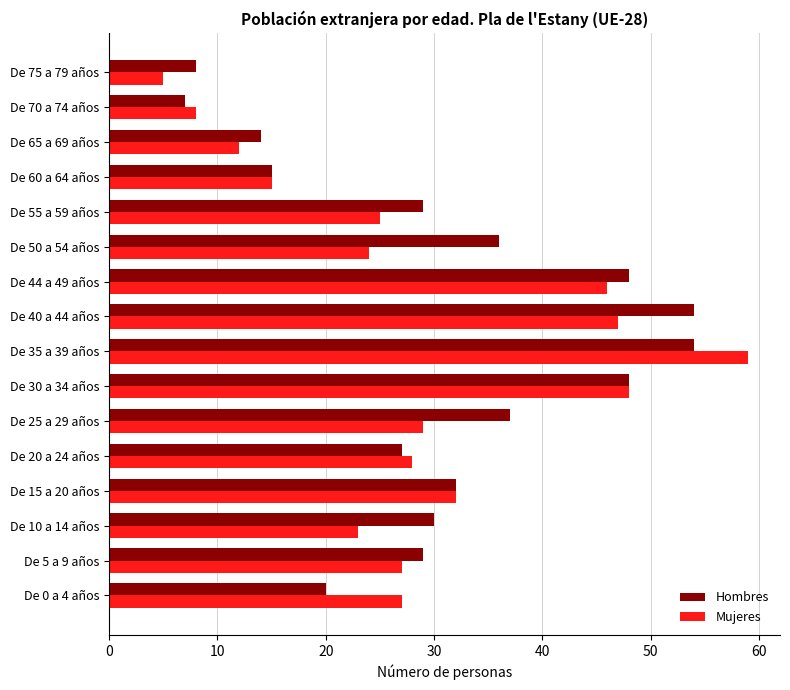

Which series has the widest spread of values?

Mujeres